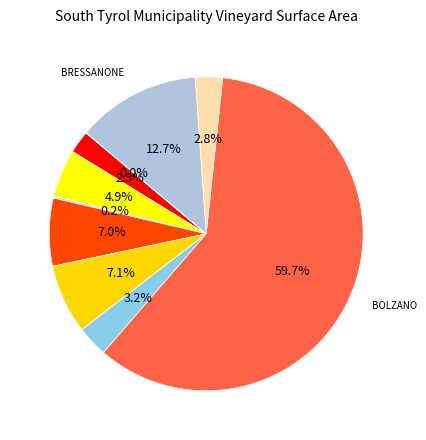

Which slice is the largest?

BOLZANO